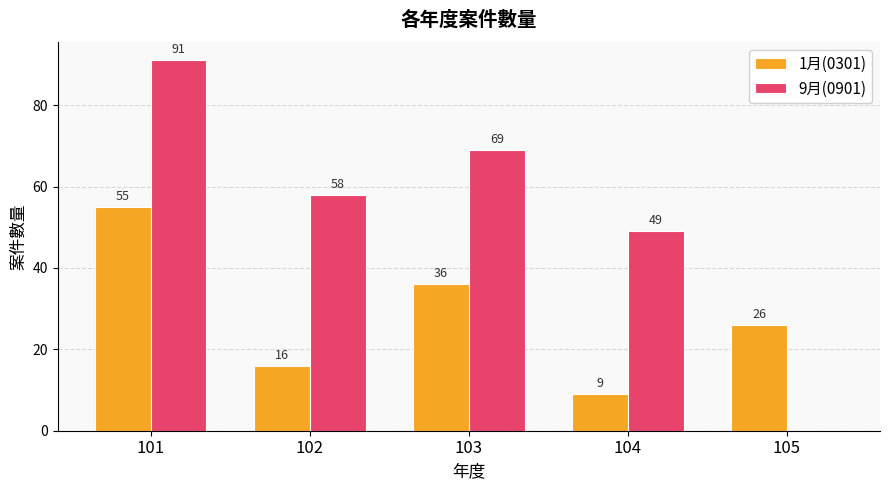

Which series has the largest range (max minus min)?

9月(0901)